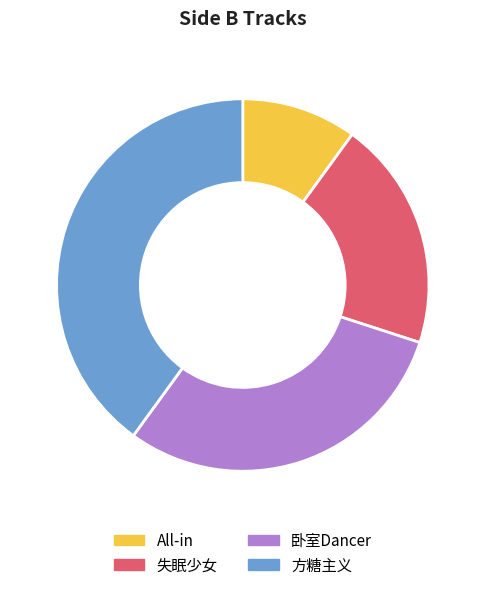

Between 方糖主义 and 失眠少女, which is larger?

方糖主义